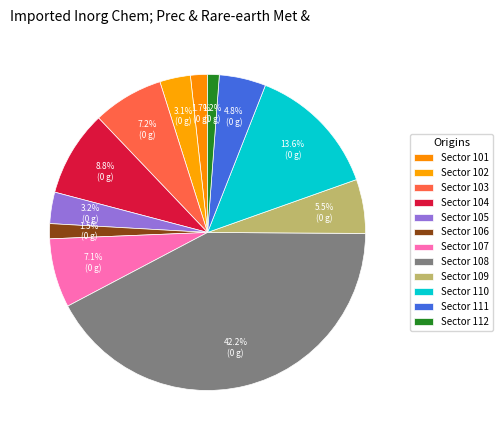

What is the smallest slice in the pie chart?

112